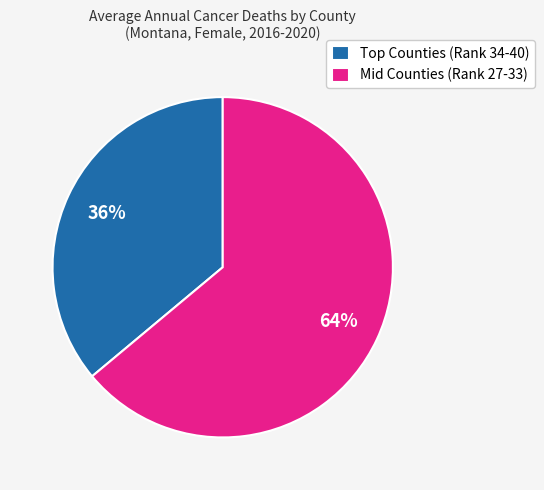

Does any single category account for the majority?

Yes